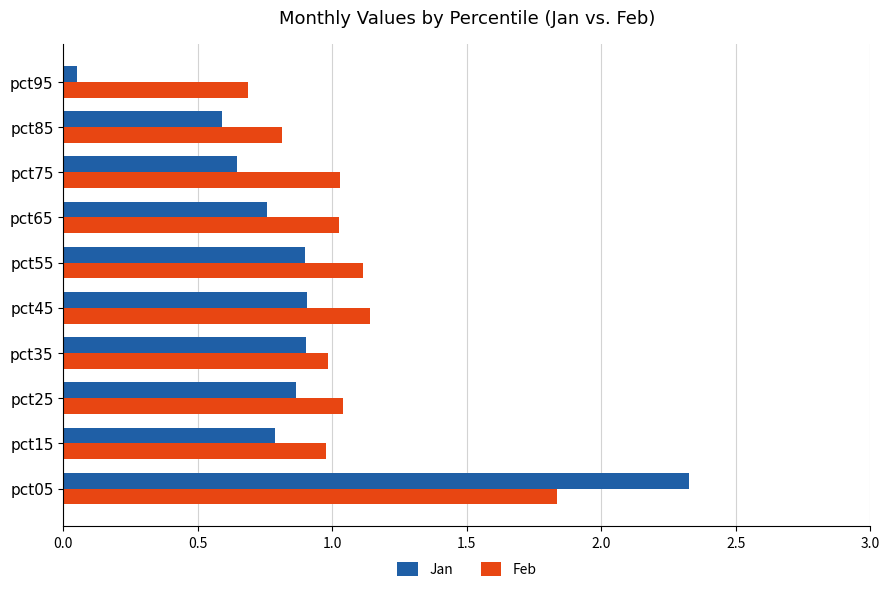

What is the maximum value shown in the chart?

2.3